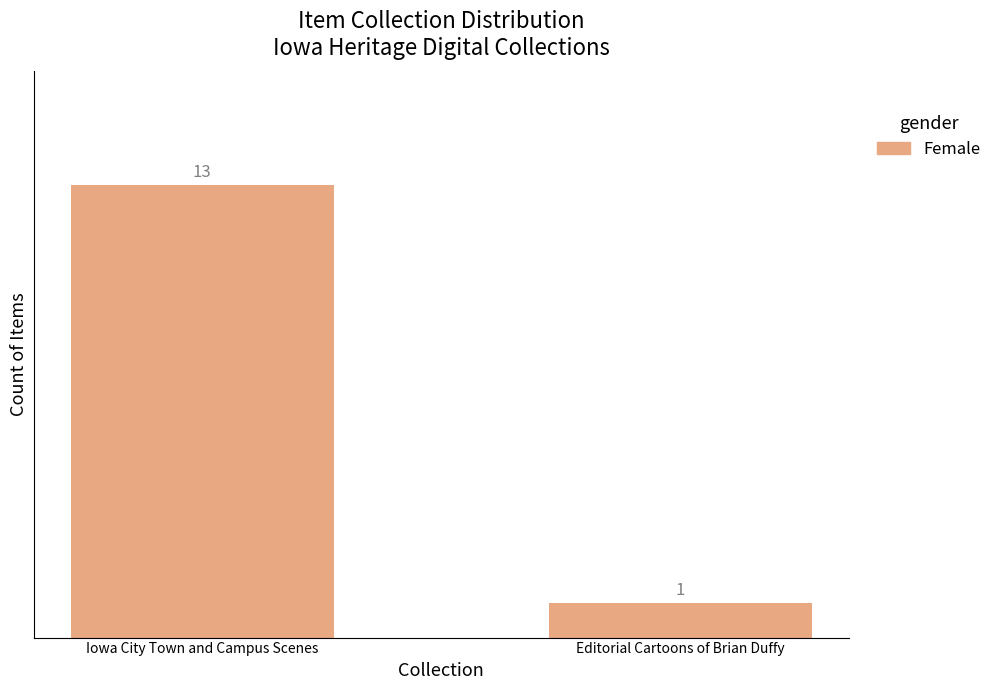

How many values are between 1 and 13?

2